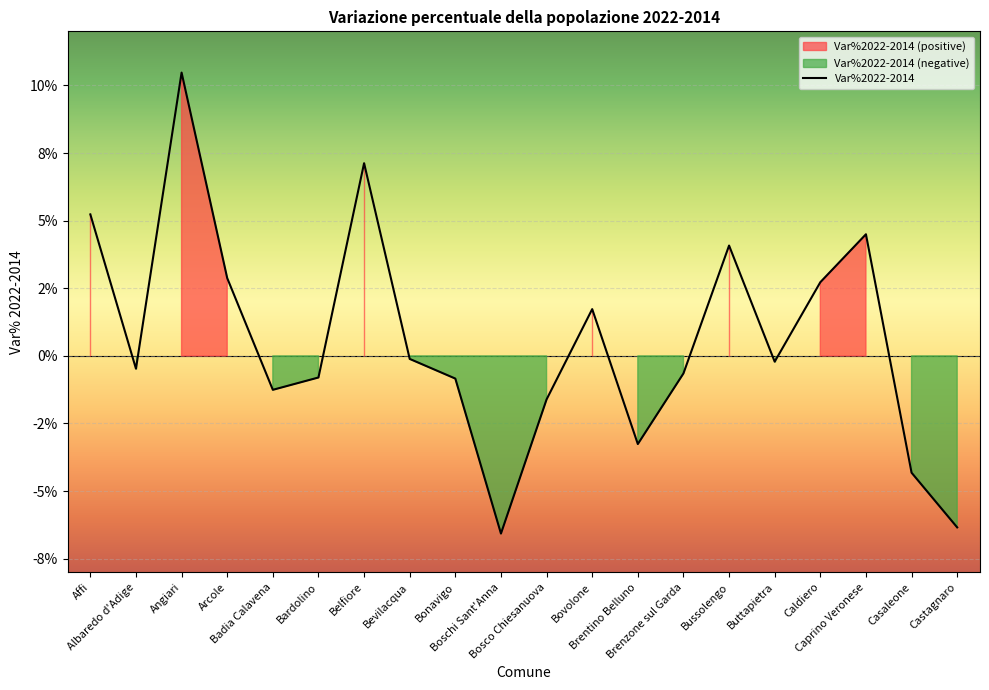

Rank the categories by value from lowest to highest.

Boschi Sant'Anna, Castagnaro, Casaleone, Brentino Belluno, Bosco Chiesanuova, Badia Calavena, Bonavigo, Bardolino, Brenzone sul Garda, Albaredo d'Adige, Buttapietra, Bevilacqua, Bovolone, Caldiero, Arcole, Bussolengo, Caprino Veronese, Affi, Belfiore, Angiari